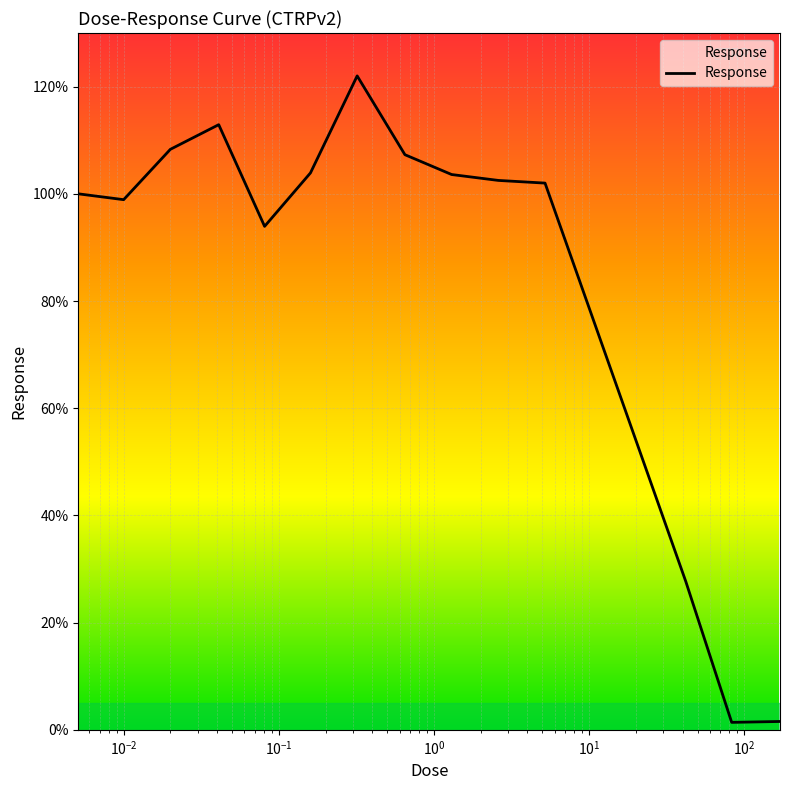

What is the maximum value shown in the chart?

122.0